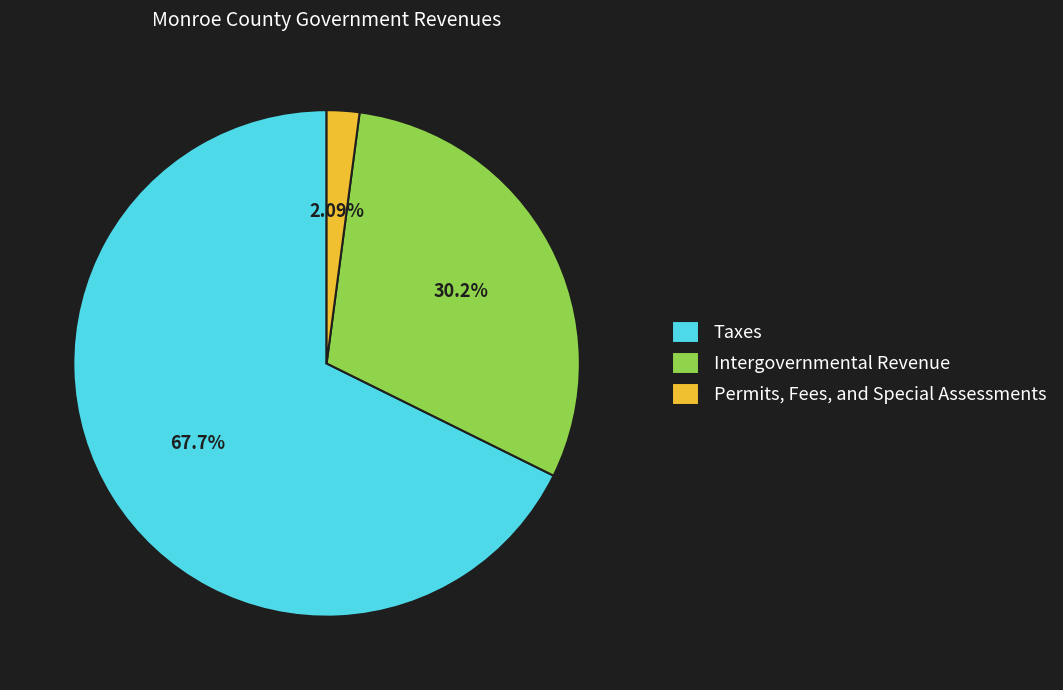

Does any single category account for the majority?

Yes